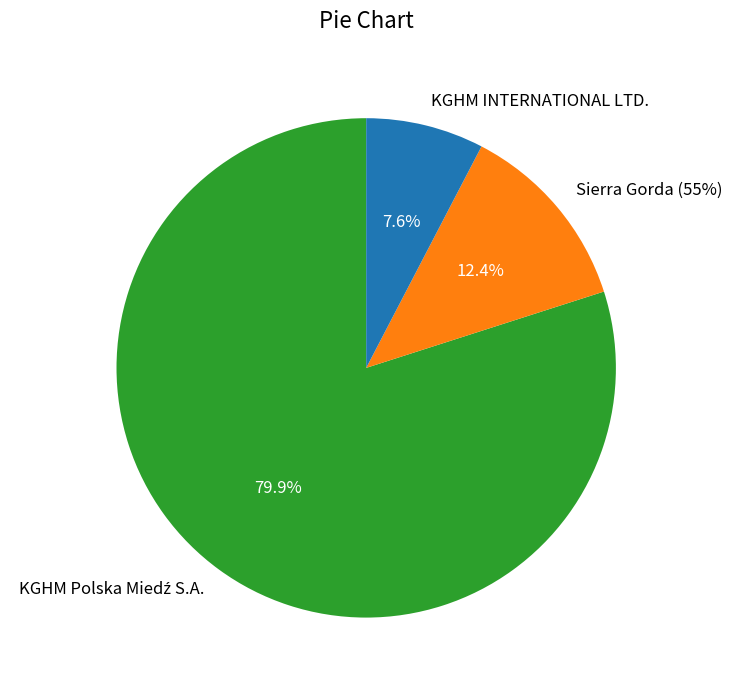

To the nearest percent, what percentage of the pie is KGHM Polska Miedź S.A.?

80%